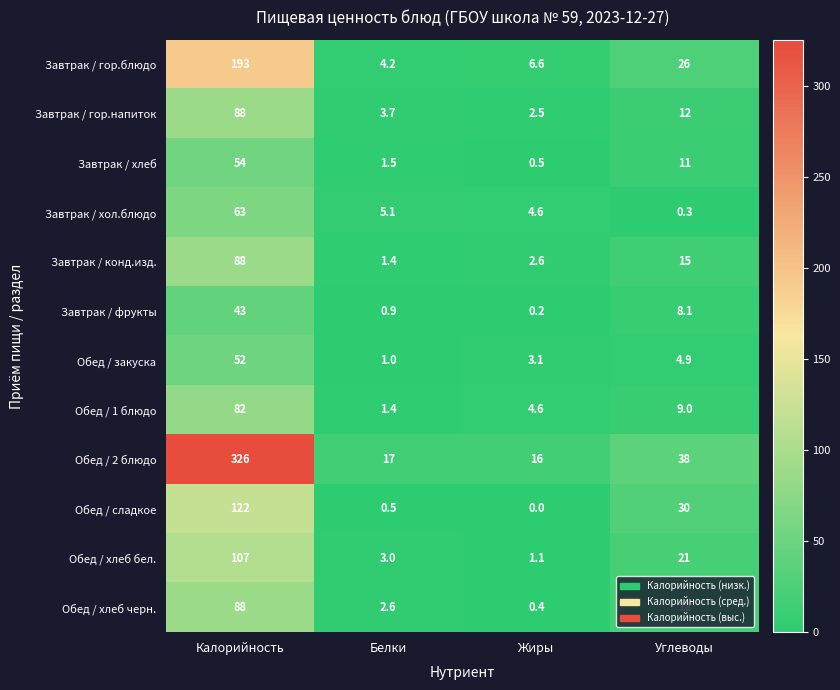

What is the spread (max minus min) of values at Калорийность?

283.0